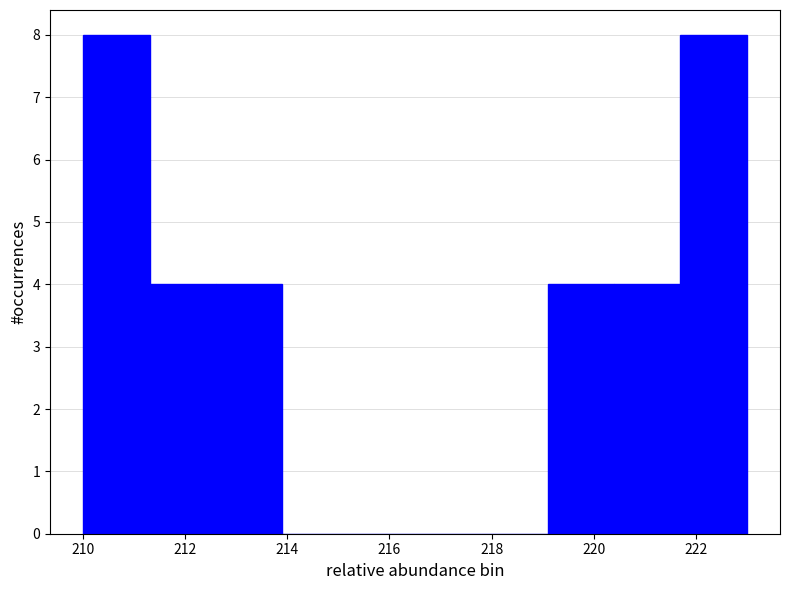

How tall is the bar that spans 212.6 to 213.9 on the x-axis? Neither the bar edges nor the heights are printed on the chart, so give them approximately, as read against the axes.

4